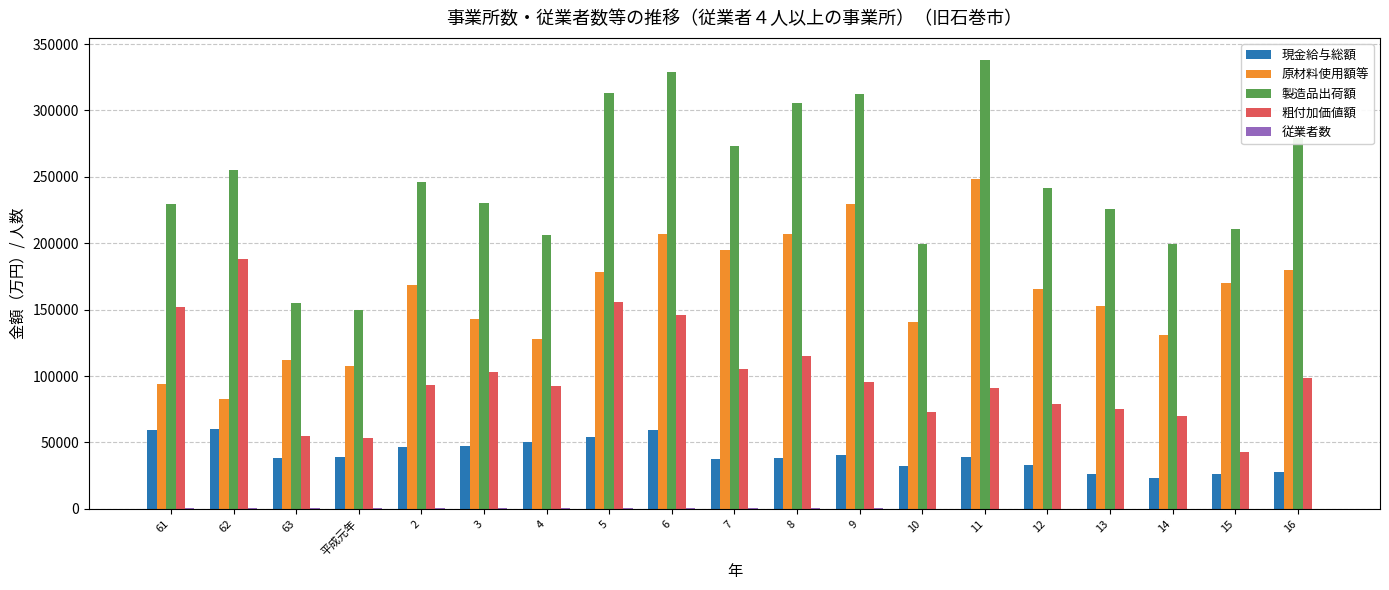

Between 5 and 16, which series saw the biggest shift?

粗付加価値額